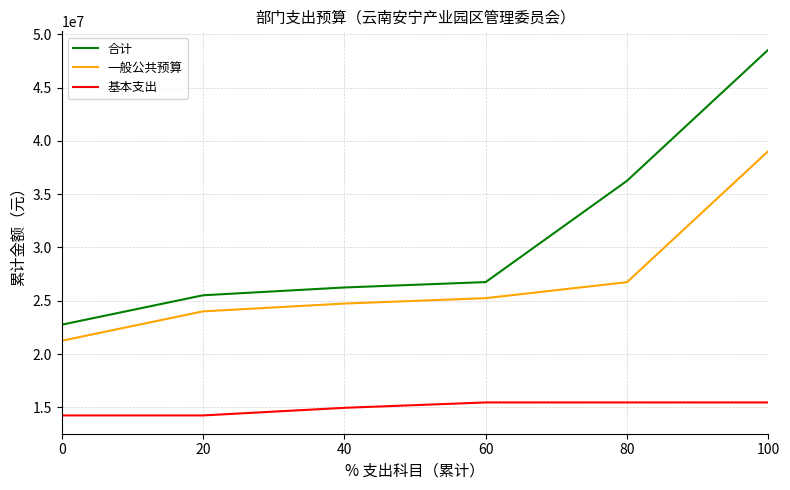

At how many categories does at least one series exceed 21477324?

6